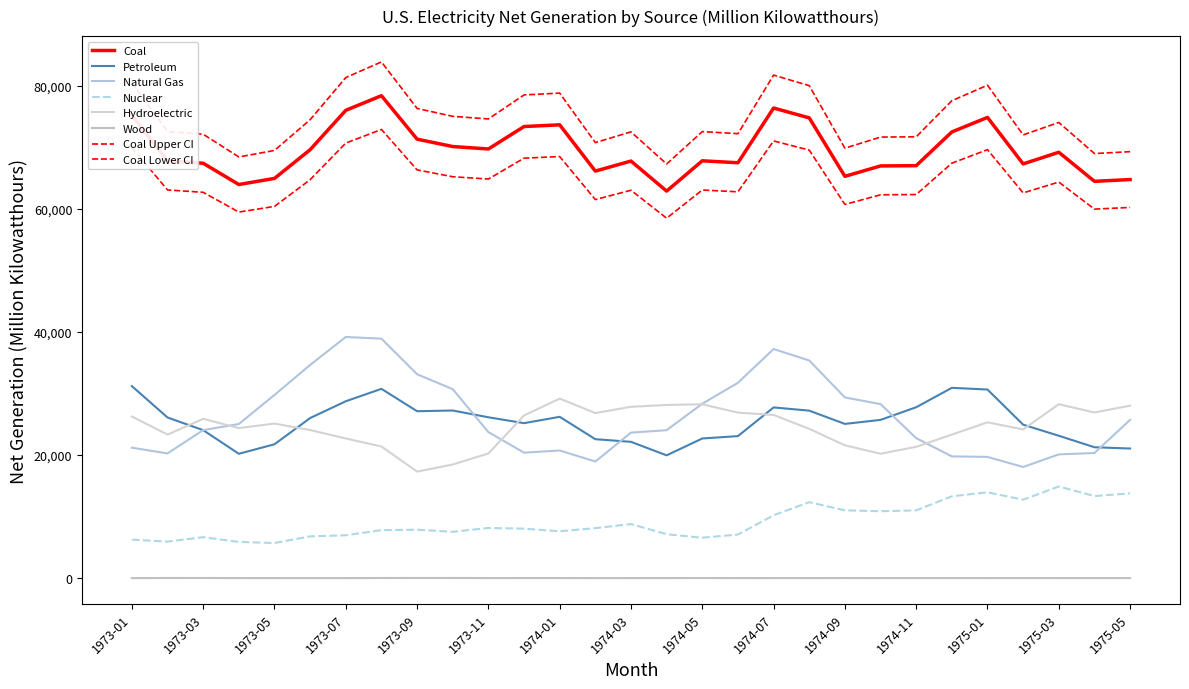

How many values in the Coal series are below 67797?

14